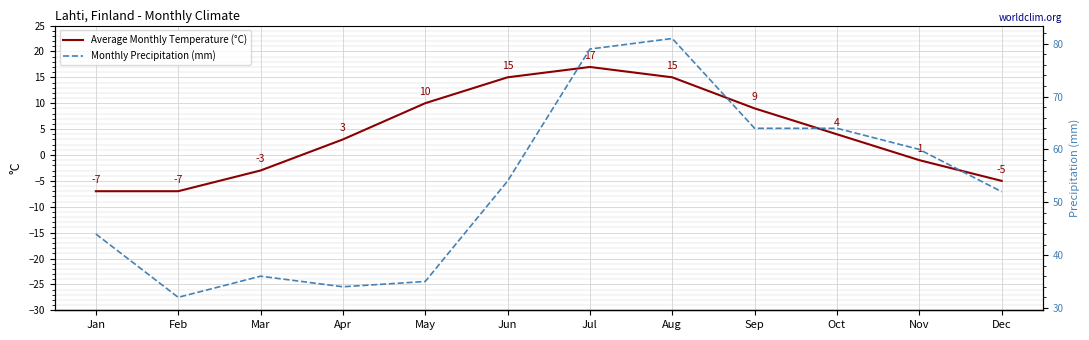

How many data points does each series have?

12